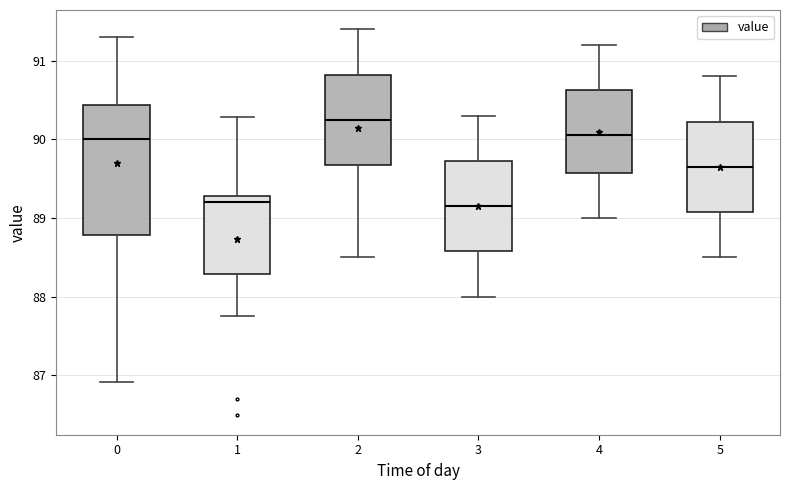

Reading left to right, transcribe this box plot: for each box, give where its median line is, the range the box spans, and where its two whiskers end, as read against the y-axis. The values are not printed on the chart, so give them approximately, as read against the axis.

0: median 90.0, box 88.8 to 90.4, whiskers 86.9 to 91.3
1: median 89.2, box 88.3 to 89.3, whiskers 87.8 to 90.3
2: median 90.3, box 89.7 to 90.8, whiskers 88.5 to 91.4
3: median 89.2, box 88.6 to 89.7, whiskers 88.0 to 90.3
4: median 90.1, box 89.6 to 90.6, whiskers 89.0 to 91.2
5: median 89.7, box 89.1 to 90.2, whiskers 88.5 to 90.8